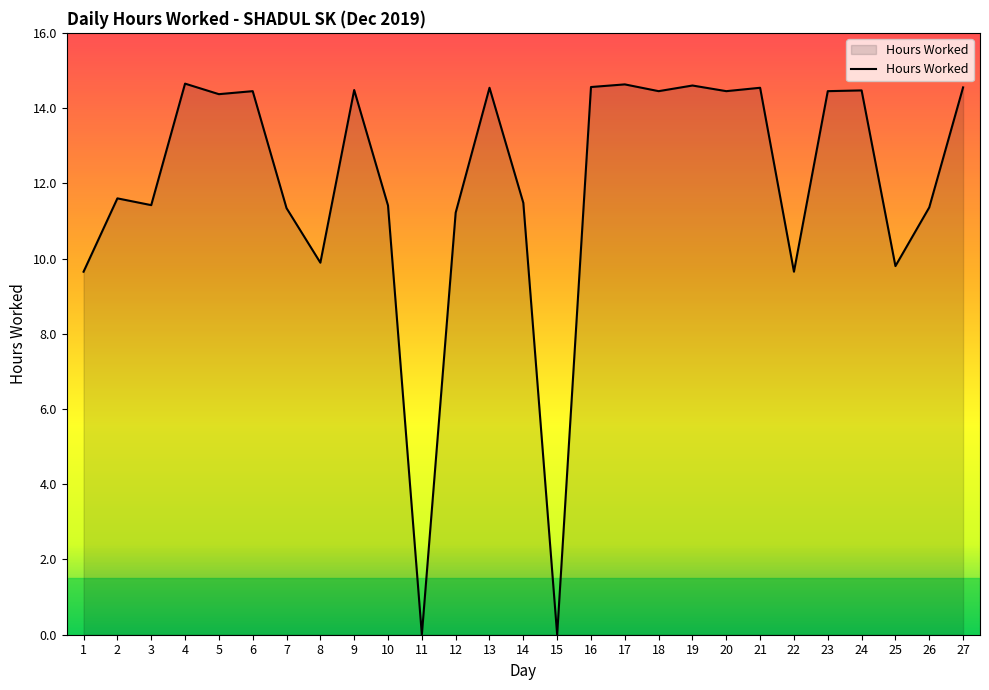

Read the value at 9.

14.5